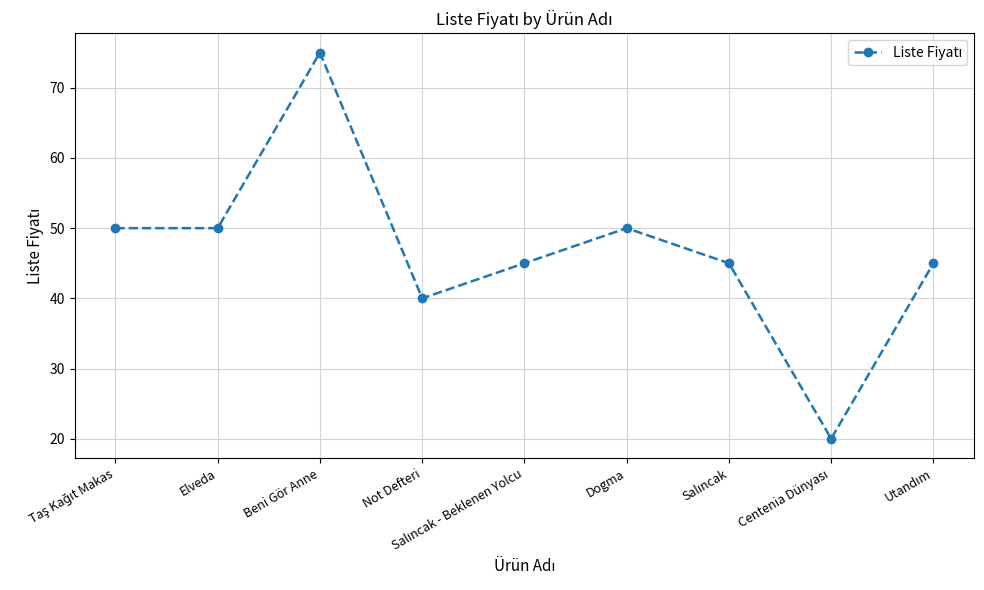

What is the sum of all values?

420